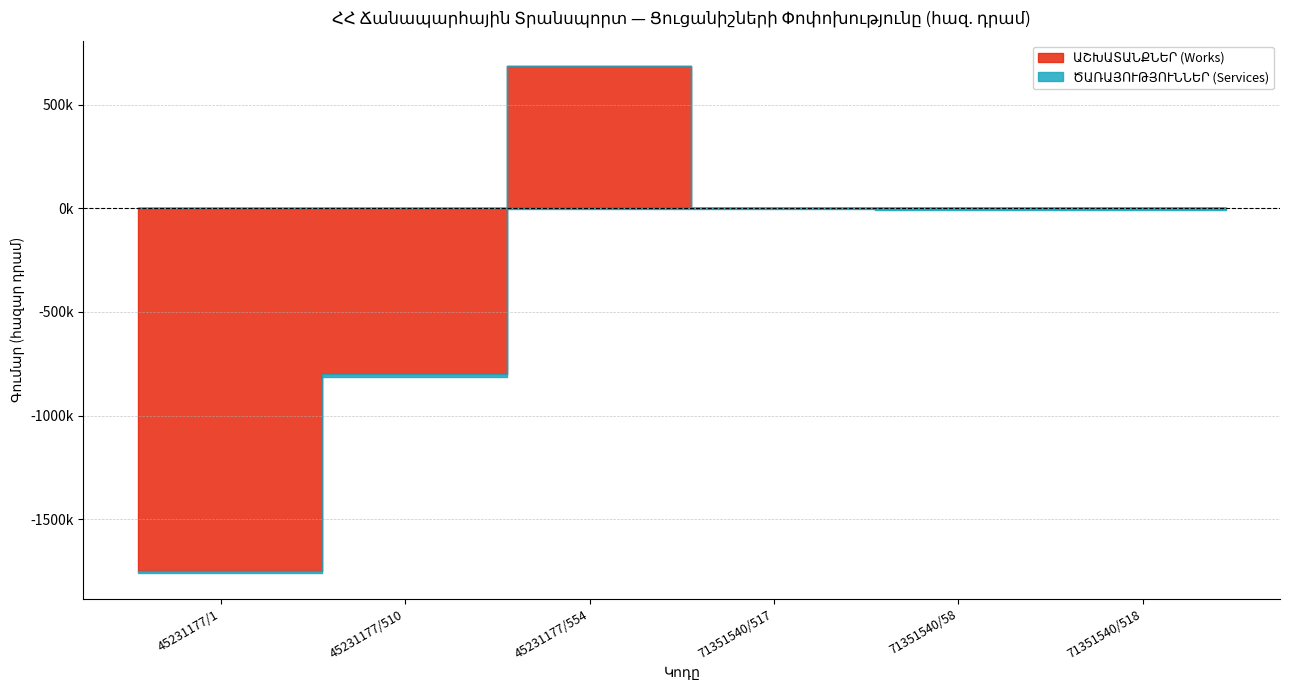

What is the highest value of the ԱՇԽԱՏԱՆՔՆԵՐ (Works) series?

685630.1